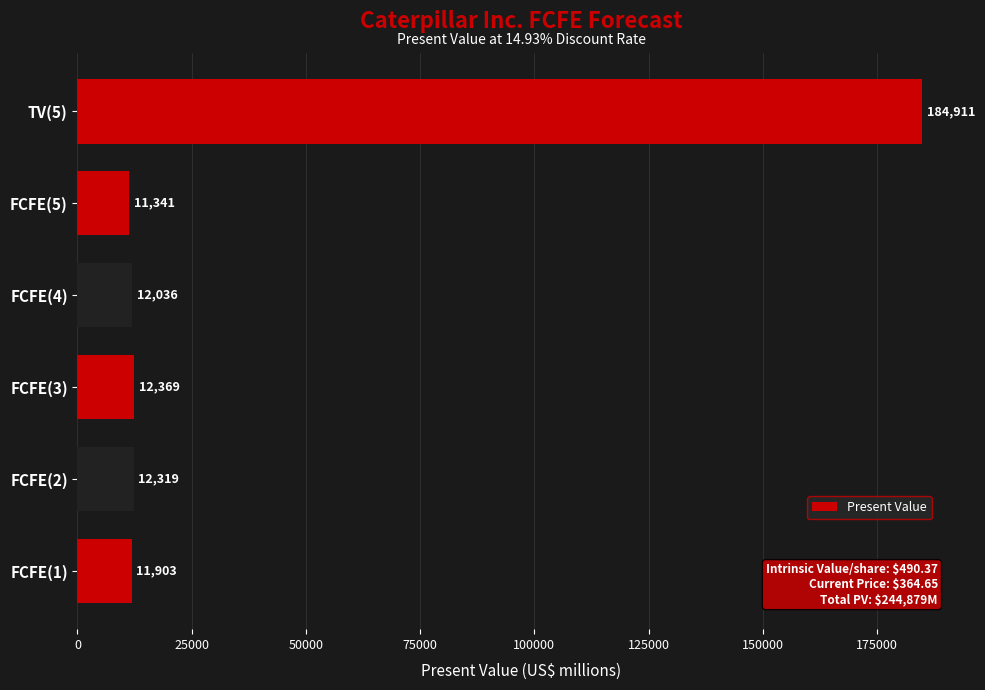

How many bars are there in total?

6